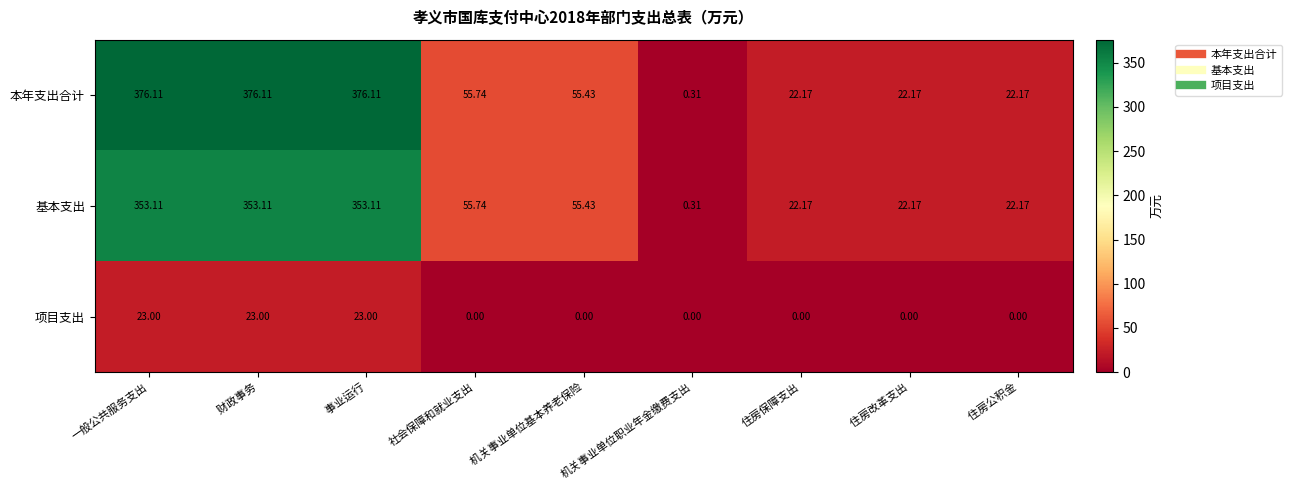

Is the value of 基本支出 at 住房保障支出 greater than the value of 项目支出 at   住房改革支出?

Yes